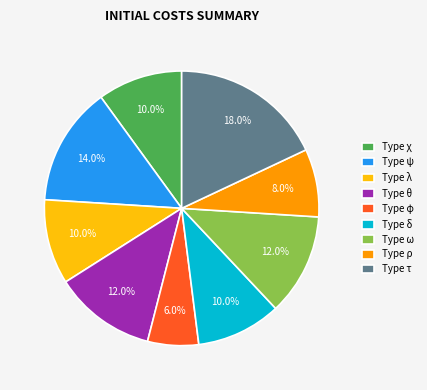

Which slice is the largest?

Type τ